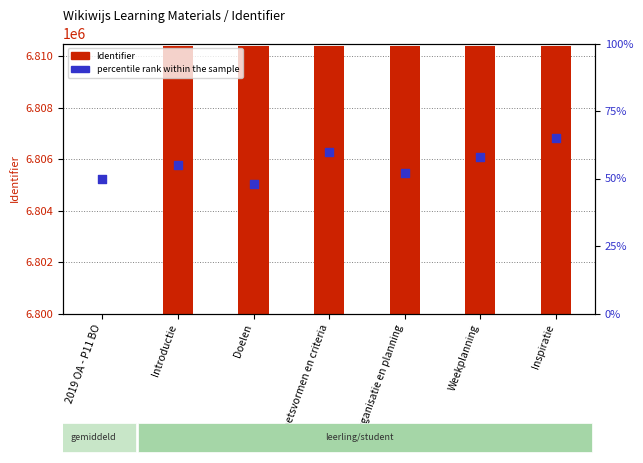

Which series contains the lowest Y value?

Identifier